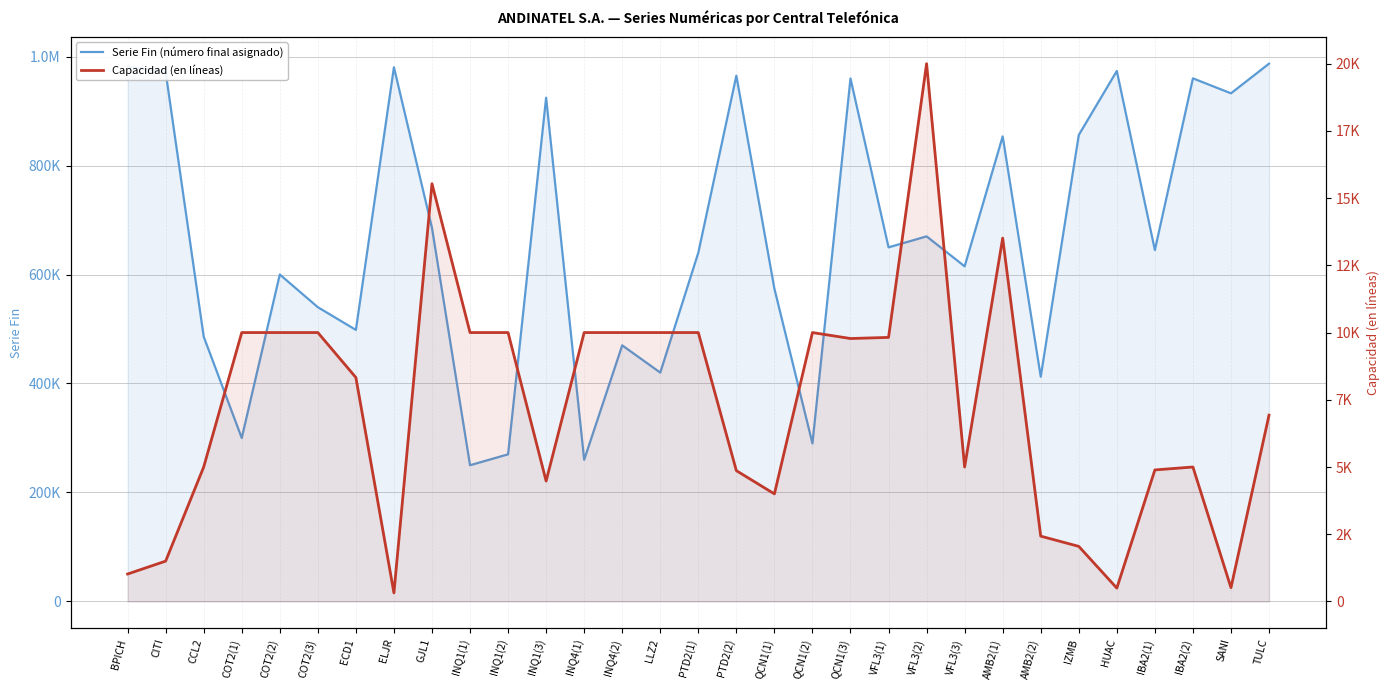

What is the lowest value of the Serie Fin (número final asignado) series?

249999